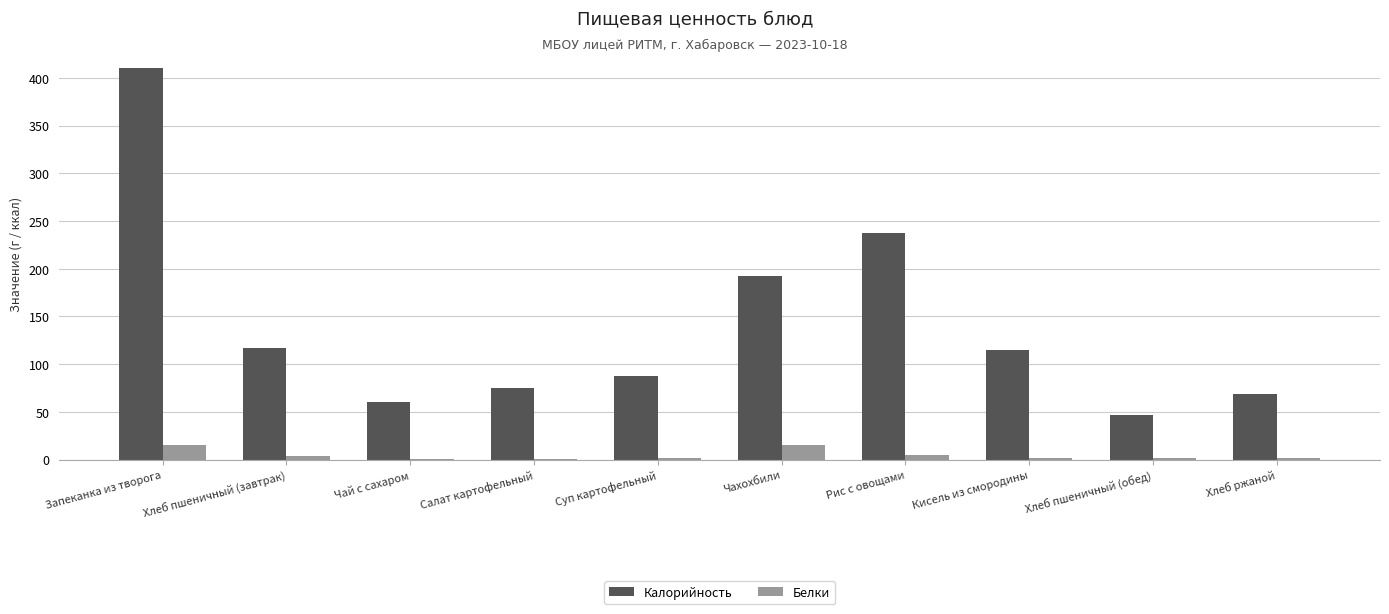

What are all the series names shown in the legend?

Калорийность, Белки